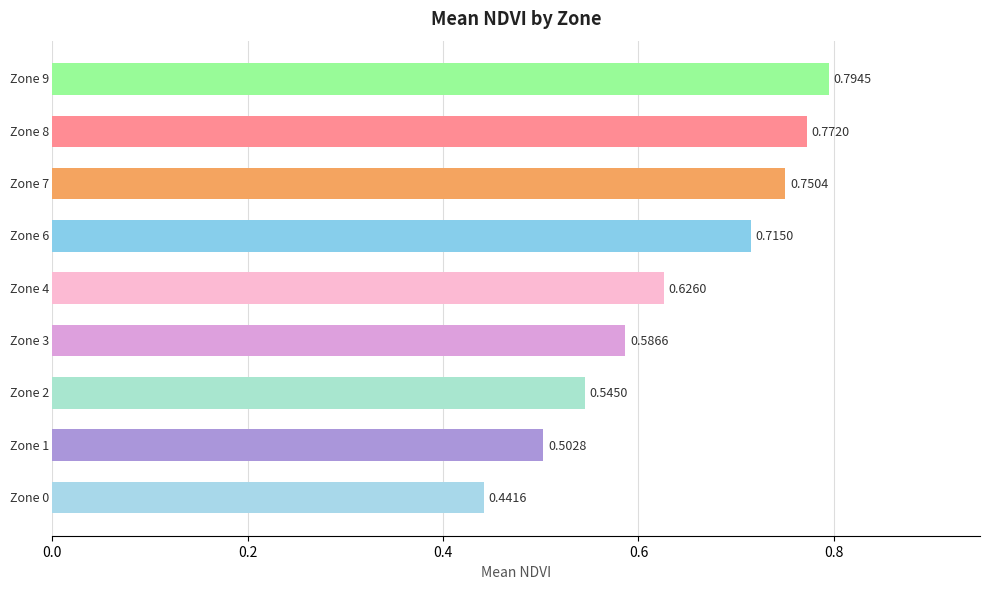

What is the sum of all values?

5.7